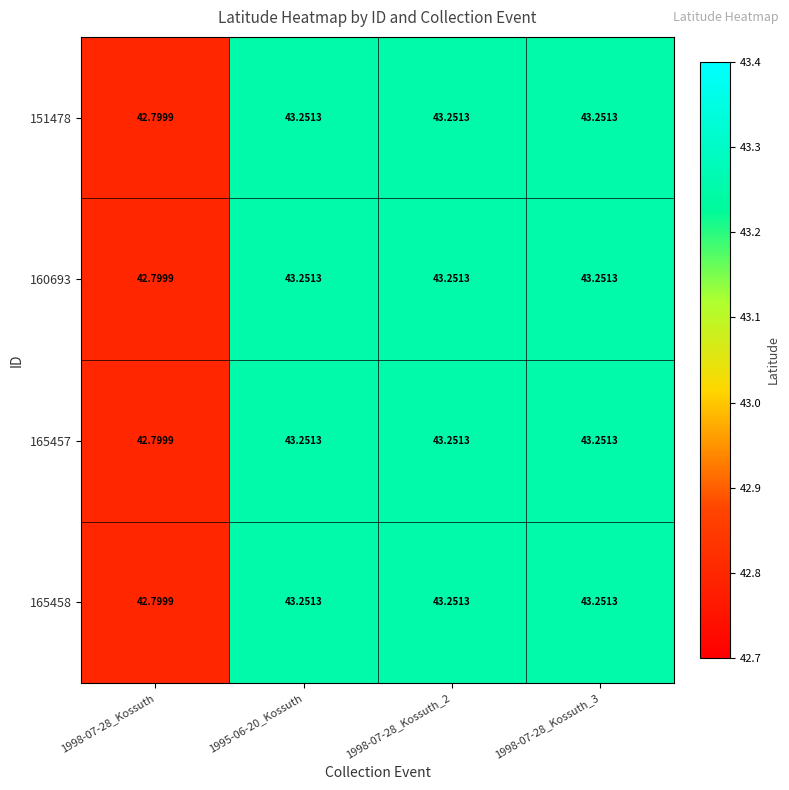

Is the value of 160693 at 1998-07-28_Kossuth_3 greater than the value of 165458 at 1998-07-28_Kossuth?

Yes